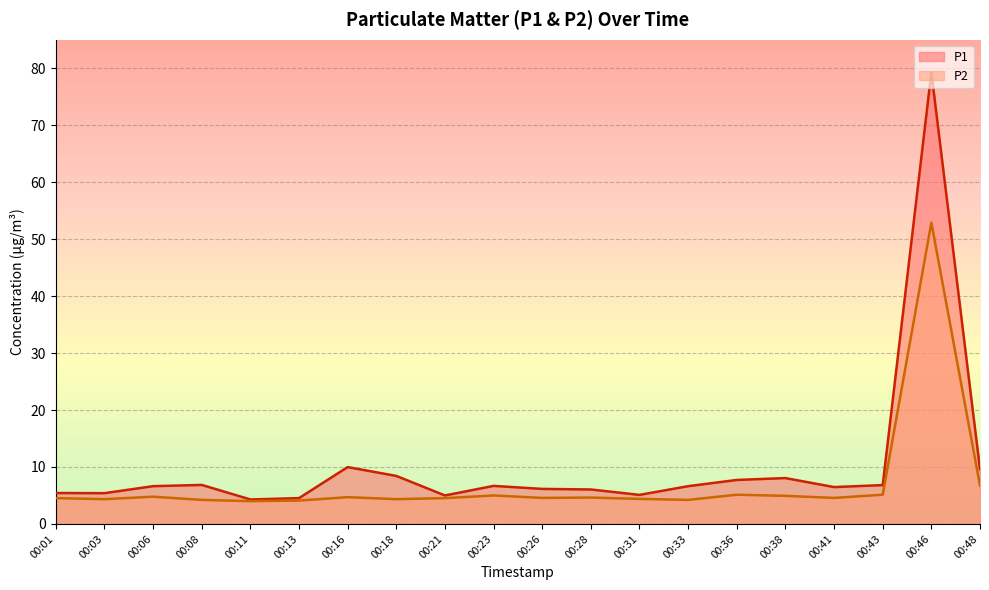

Between 00:06 and 00:48, which is larger?

00:48